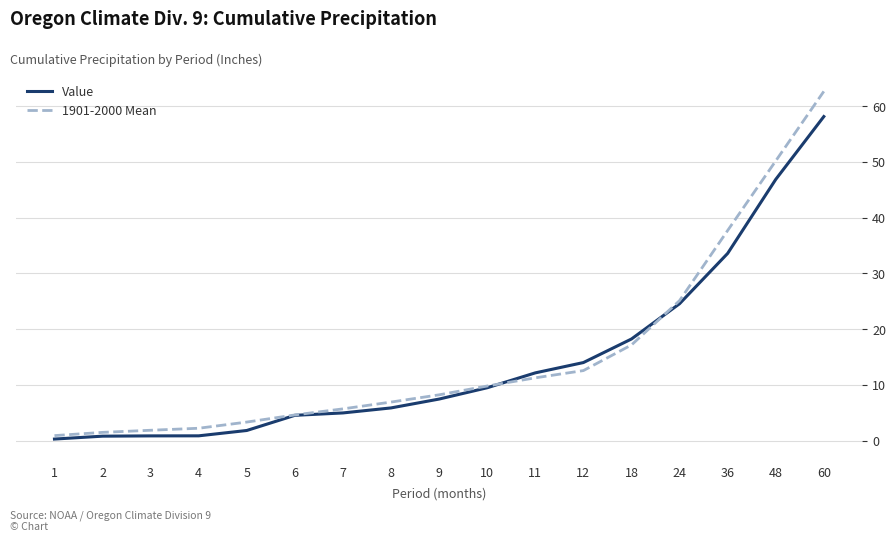

True or false: 1901-2000 Mean and Value intersect in this chart.

True